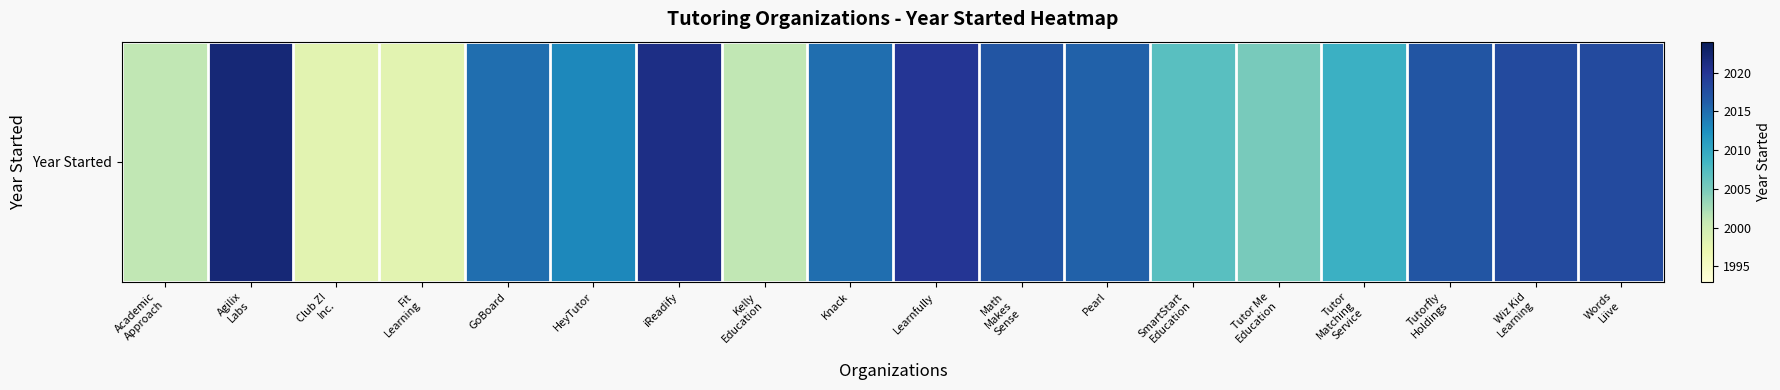

True or false: the data shows 1329 at Words
Liive.

False